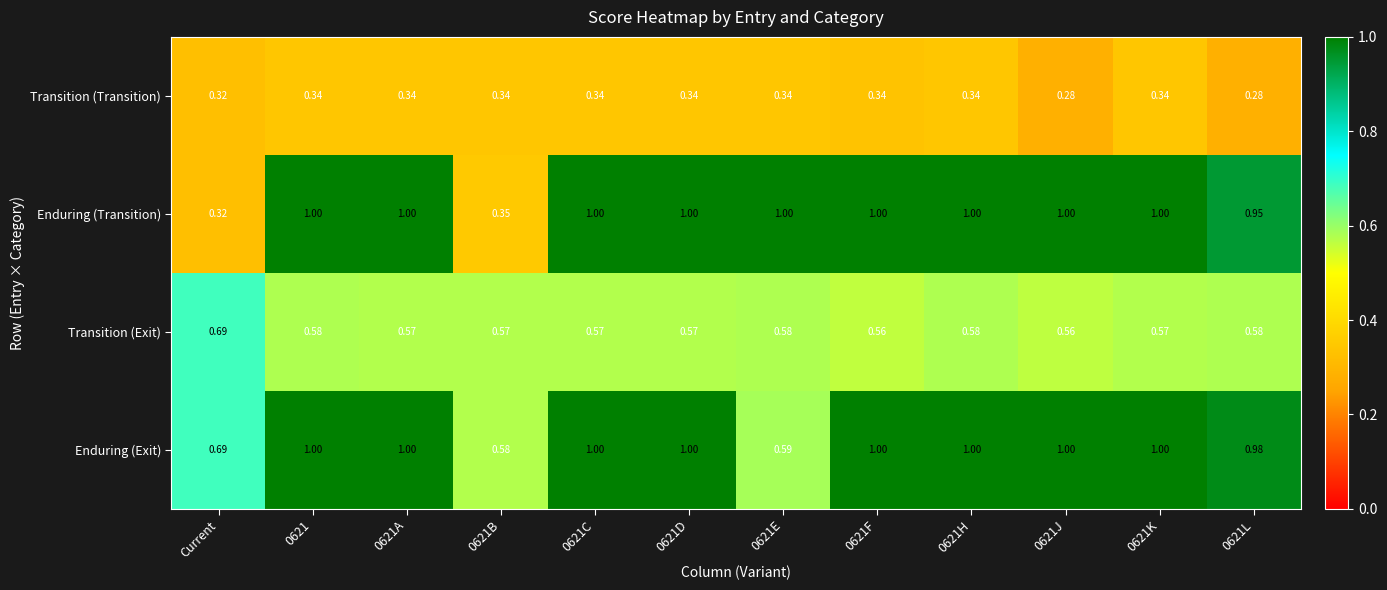

Which series has the largest range (max minus min)?

Enduring (Transition)